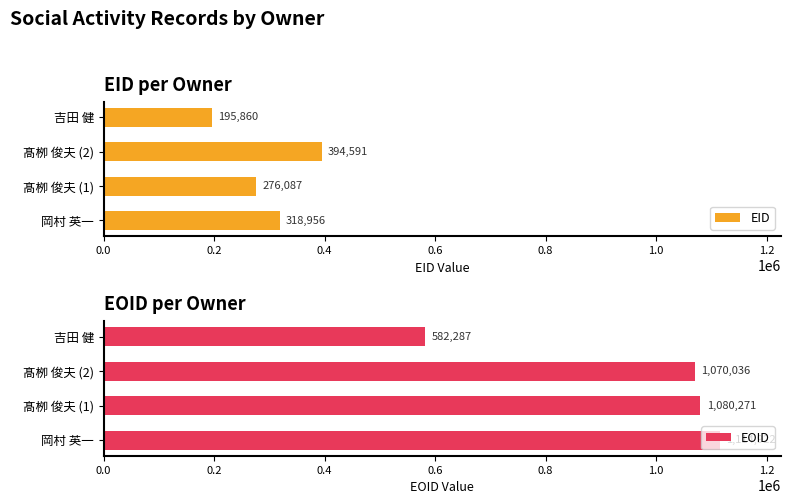

How many bars are there in each group?

2